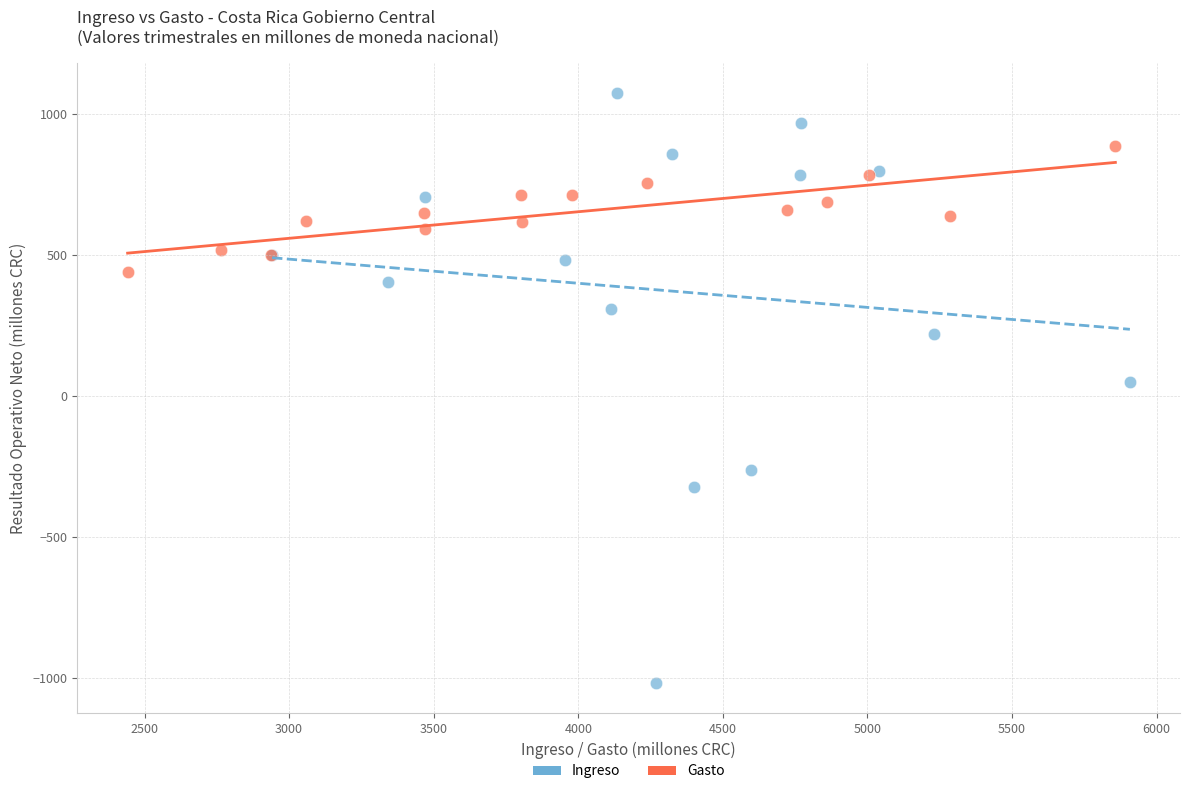

Which series reaches the maximum Y coordinate?

Ingreso